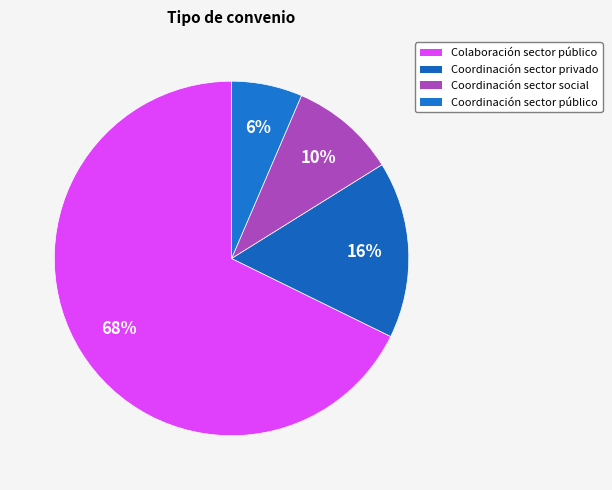

How many slices are in this pie chart?

4